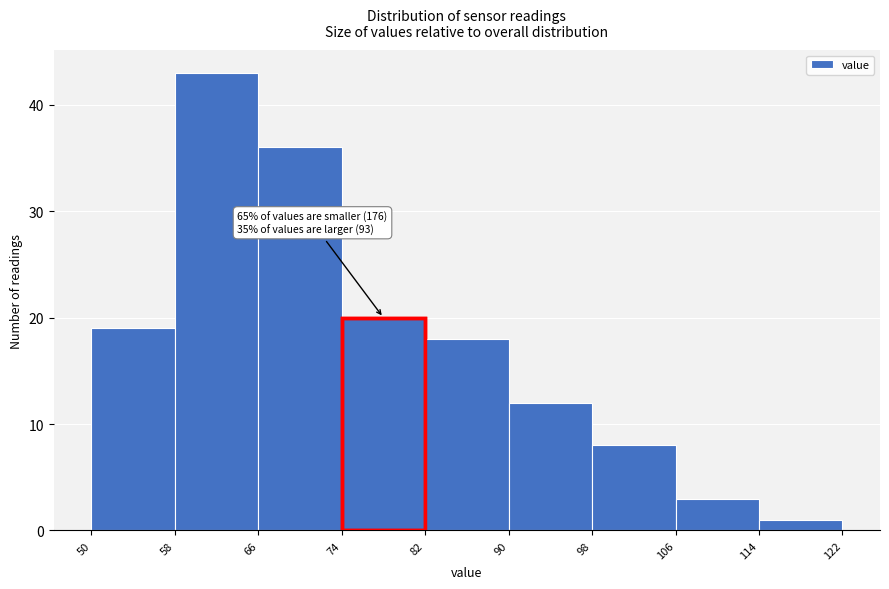

Which range on the x-axis has the tallest bar?

58 to 66